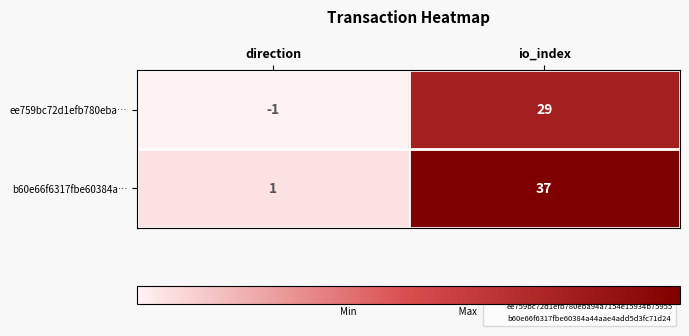

At which category is the sum across all series the highest?

io_index